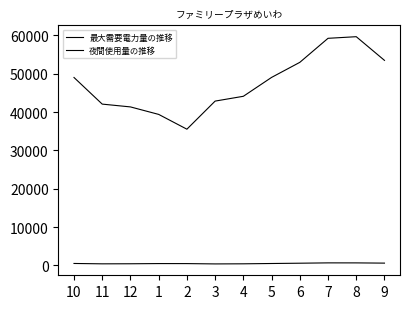

How many lines are shown in the chart?

2